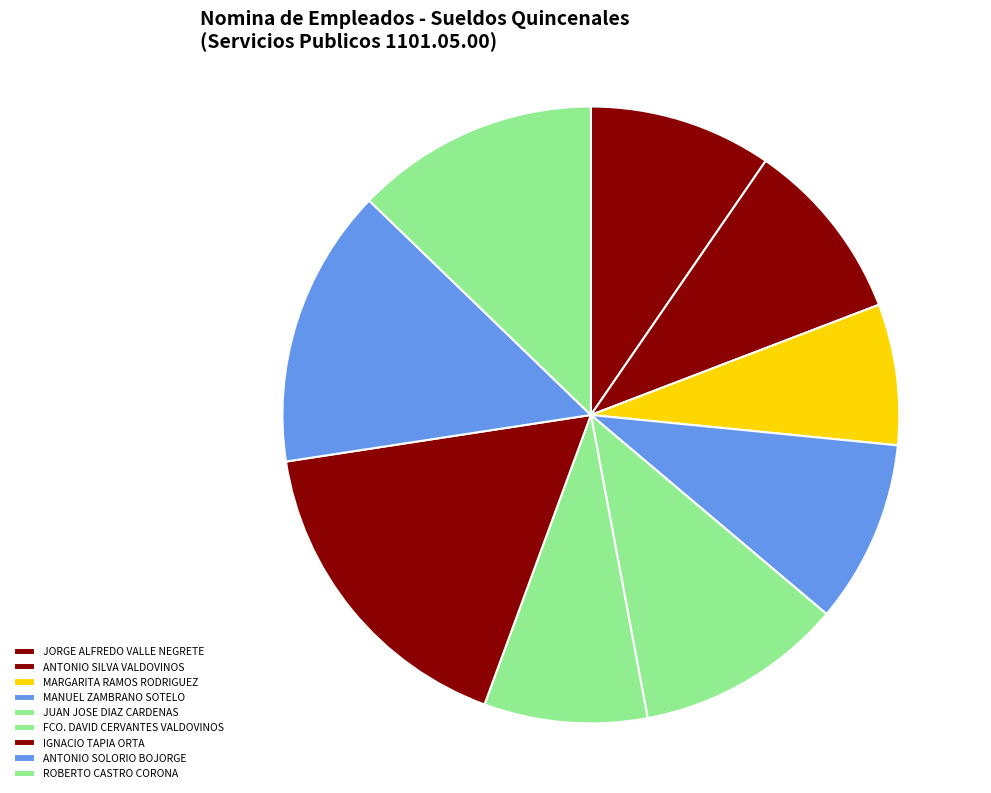

What is the change in value from ANTONIO SILVA VALDOVINOS to JUAN JOSE DIAZ CARDENAS?

+320